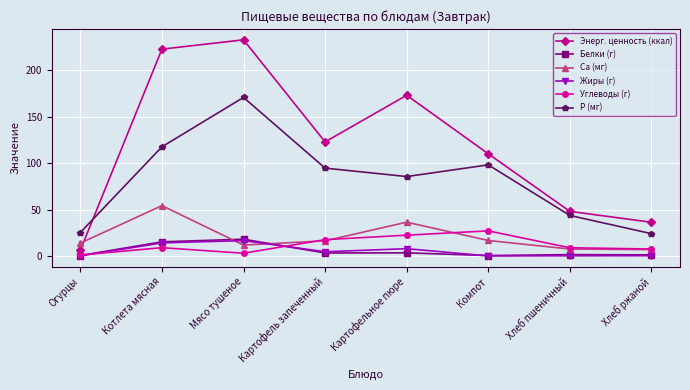

What is the spread (max minus min) of values at Картофельное пюре?

169.8